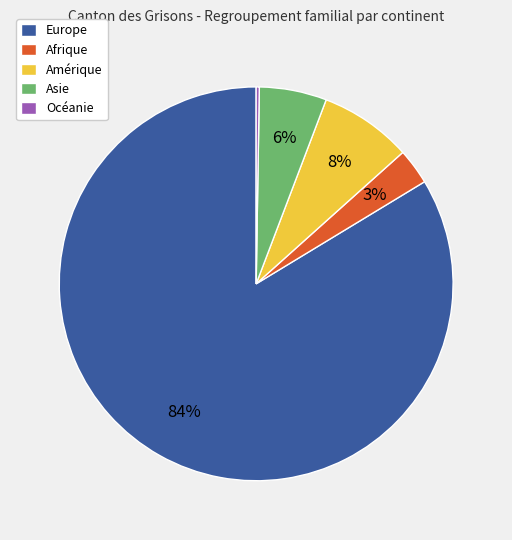

Do Afrique and Amérique together represent more than half of the pie?

No